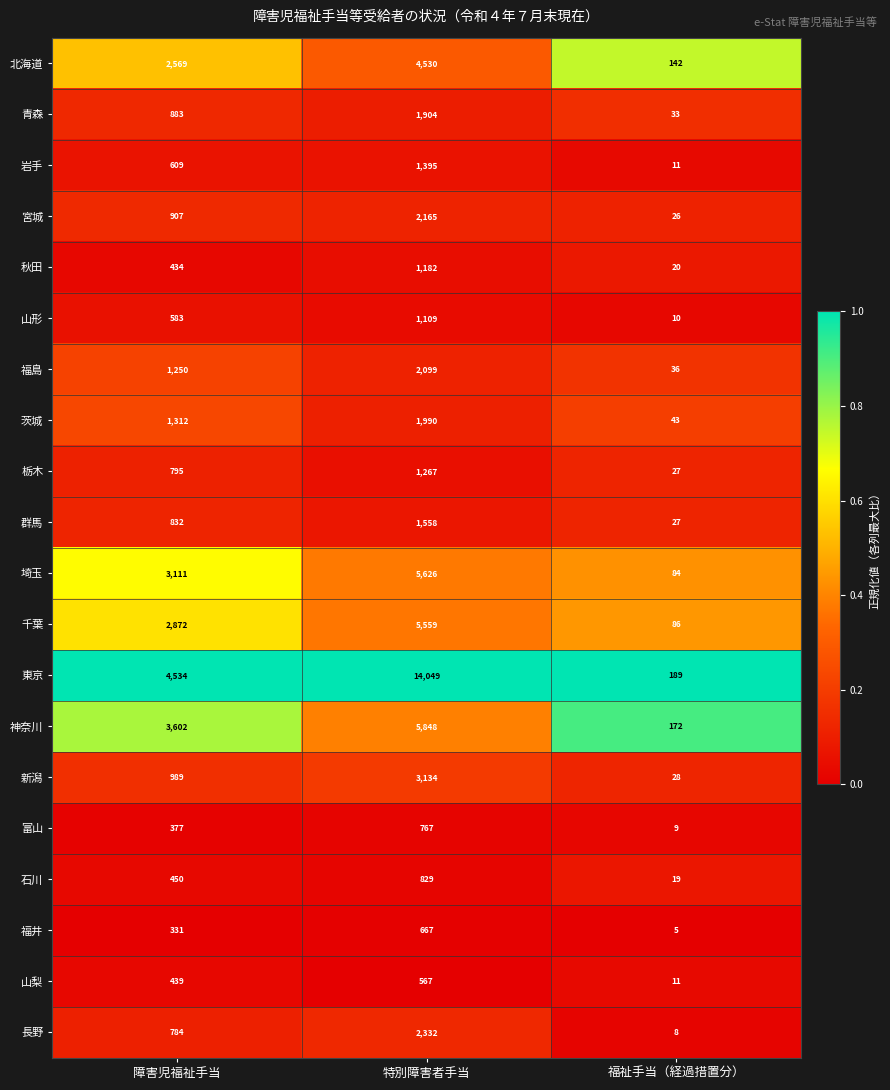

At 特別障害者手当, list the series in order from largest to smallest.

東京, 神奈川, 埼玉, 千葉, 北海道, 新潟, 長野, 宮城, 福島, 茨城, 青森, 群馬, 岩手, 栃木, 秋田, 山形, 石川, 富山, 福井, 山梨